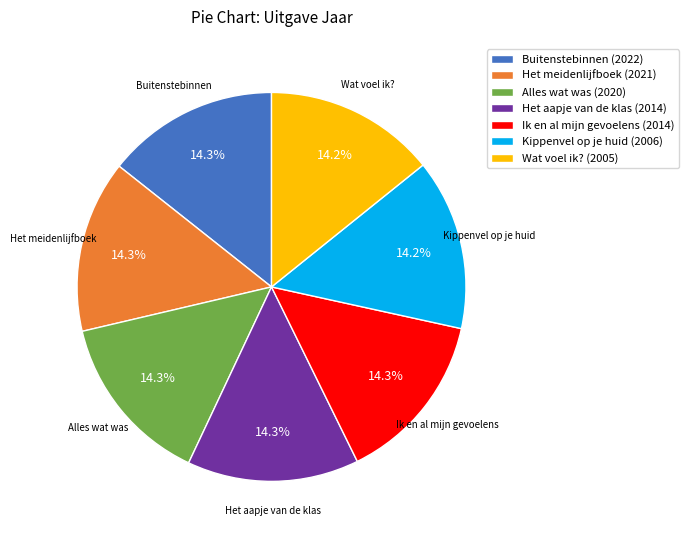

What is the ratio of the value at Ik en al mijn gevoelens (2014) to the value at Het aapje van de klas (2014)?

1.0